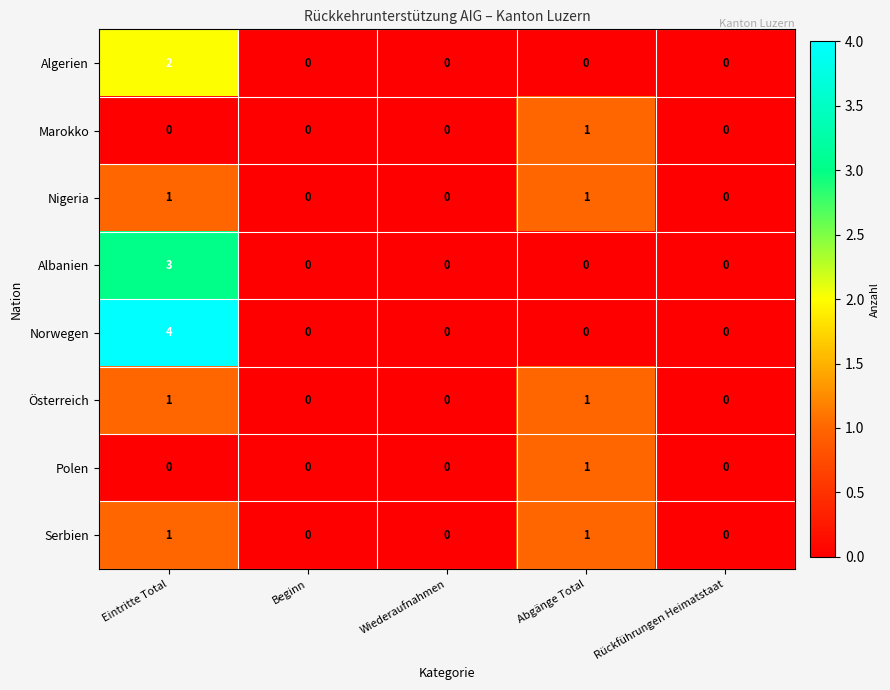

What is the difference between the Norwegen values at Wiederaufnahmen and Eintritte Total?

4